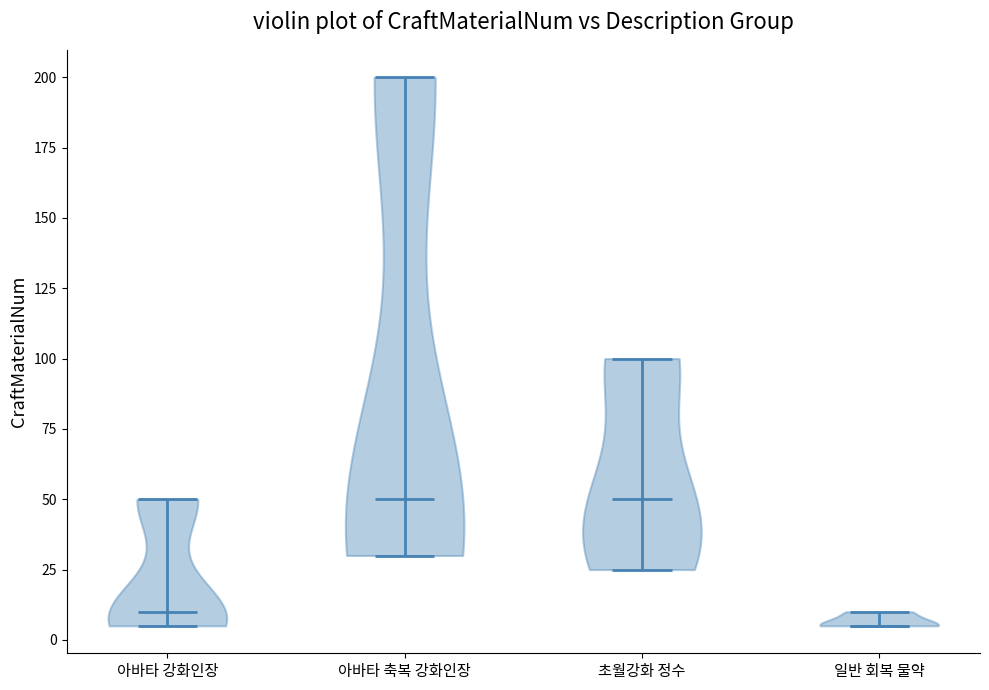

Reading left to right, read every violin against the y-axis: where its median line is, and the lowest and highest points it reaches. The values are not printed on the chart, so give them approximately, as read against the axis.

아바타 강화인장: median line 10, lowest point 5, highest point 50
아바타 축복 강화인장: median line 50, lowest point 30, highest point 200
초월강화 정수: median line 50, lowest point 25, highest point 100
일반 회복 물약: median line 5, lowest point 5, highest point 10